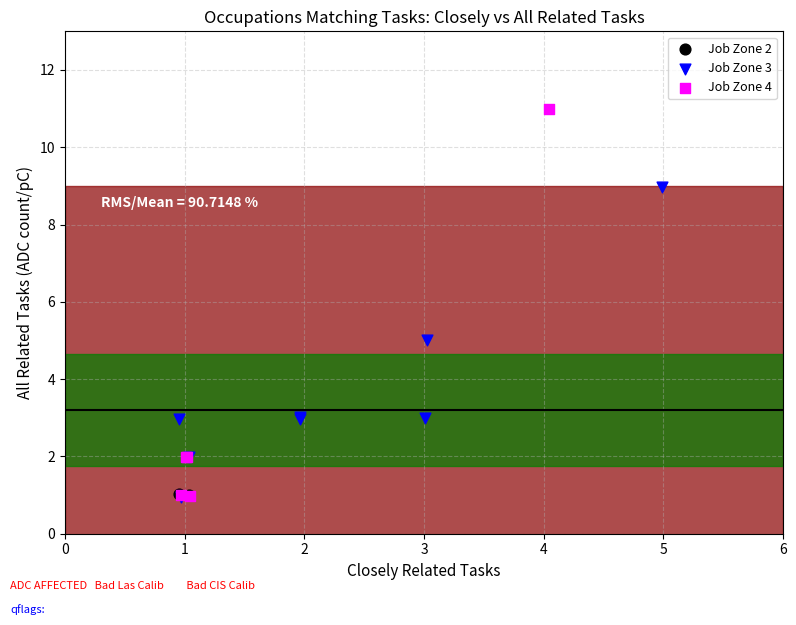

What are all the series names shown in the legend?

Job Zone 2, Job Zone 3, Job Zone 4